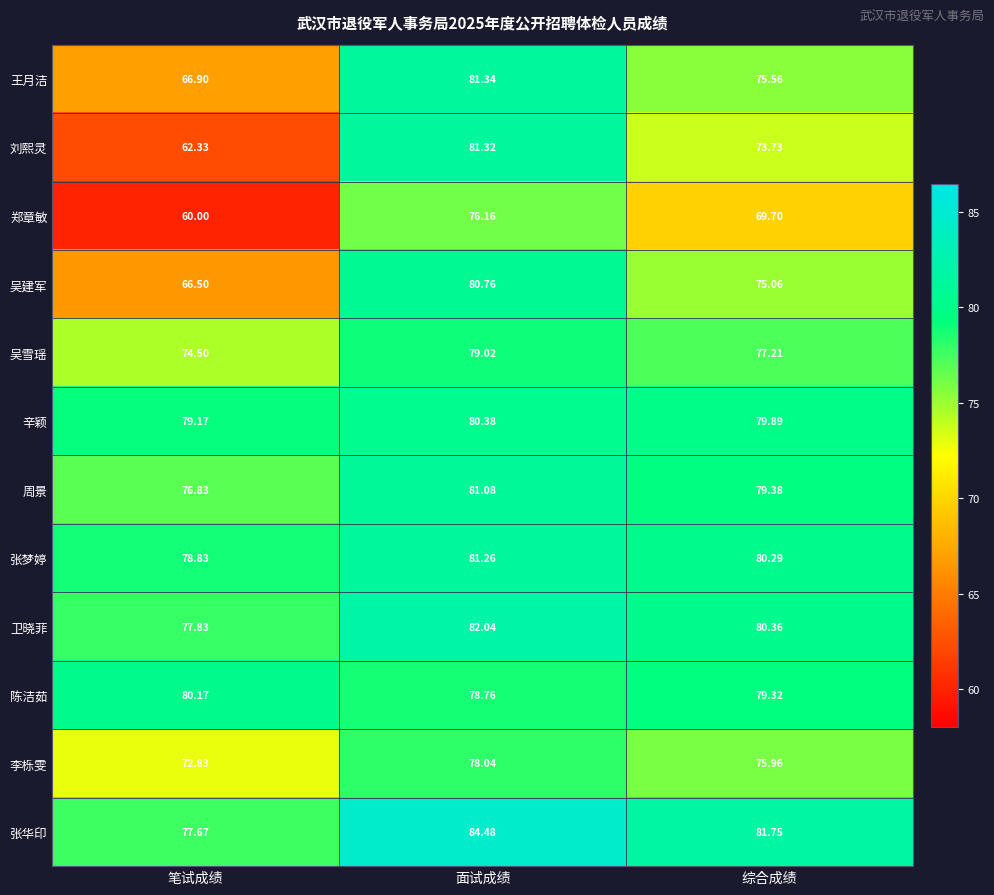

Between 笔试成绩 and 面试成绩, which series saw the biggest shift?

刘熙灵